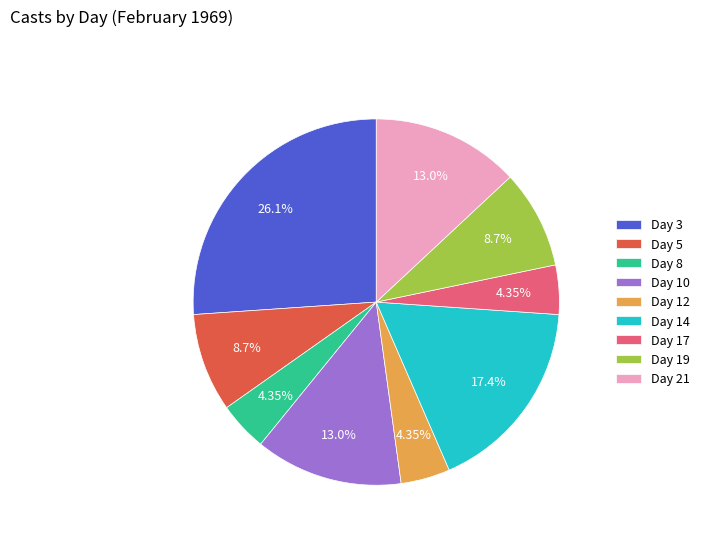

To the nearest percent, what is the difference between the Day 14 and Day 17 slice percentages?

13%